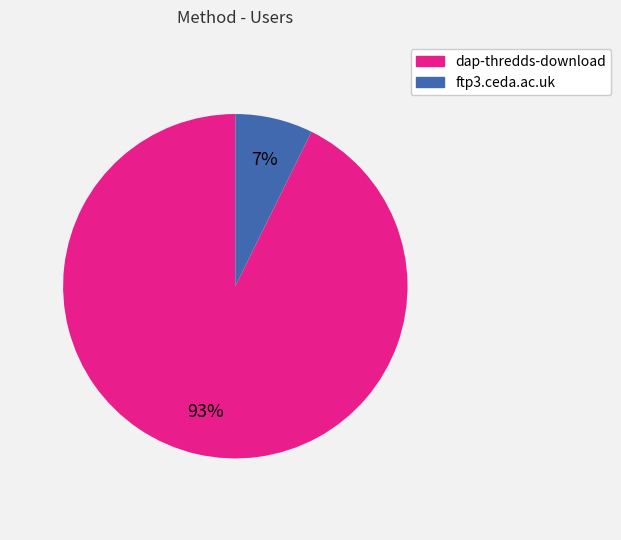

To the nearest percent, what portion does dap-thredds-download represent?

93%